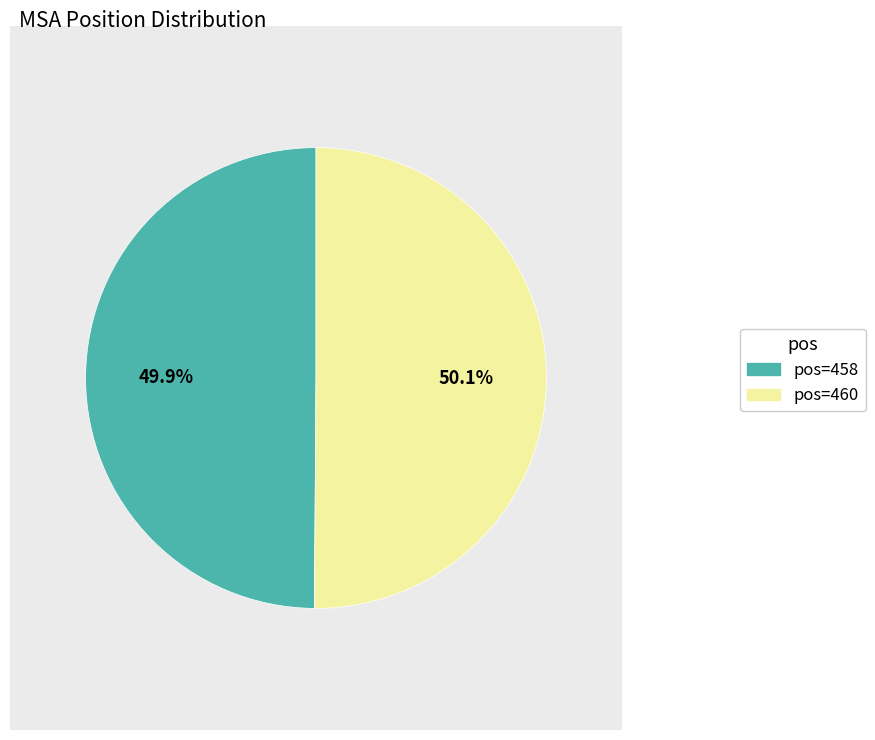

Is there a majority slice in this chart?

Yes